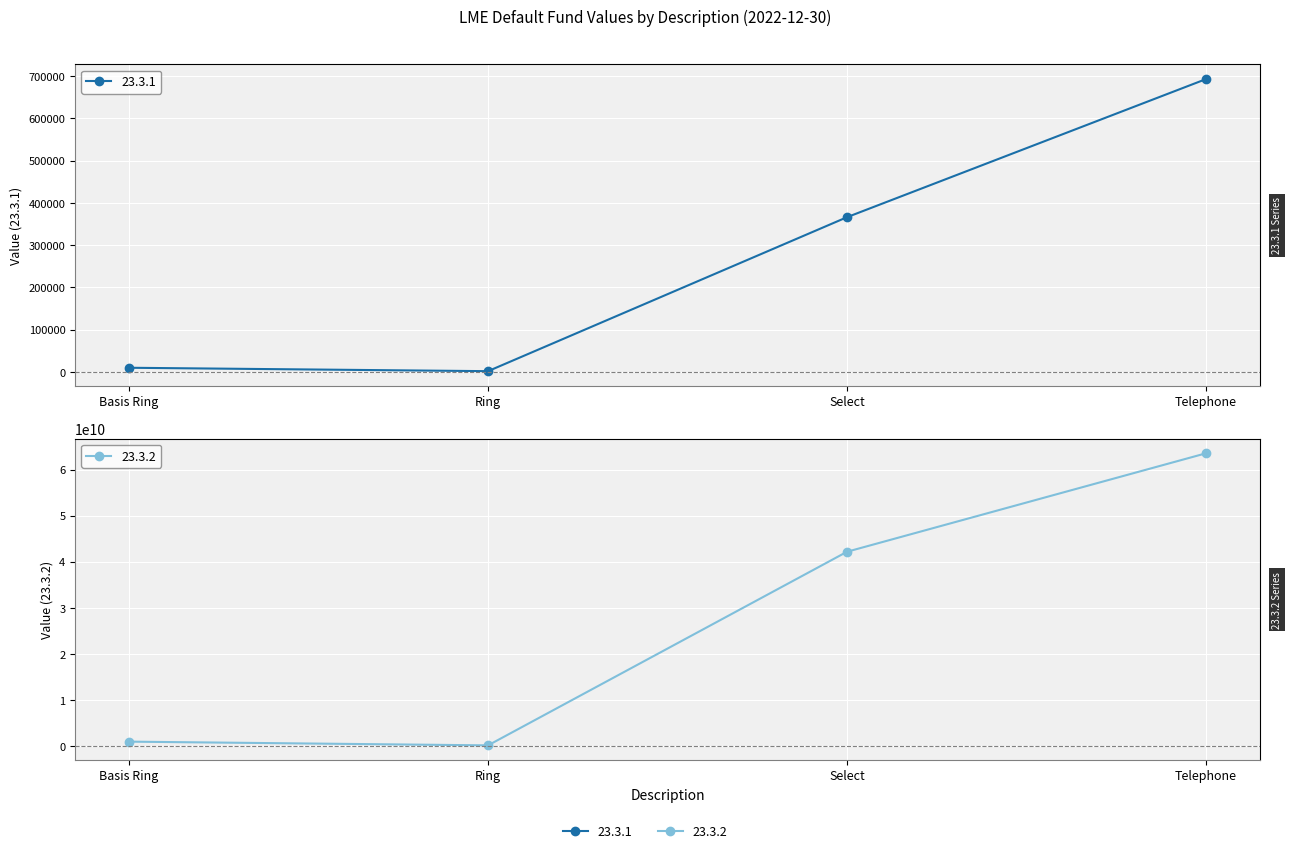

What is the minimum value for 23.3.2?

141254302.1